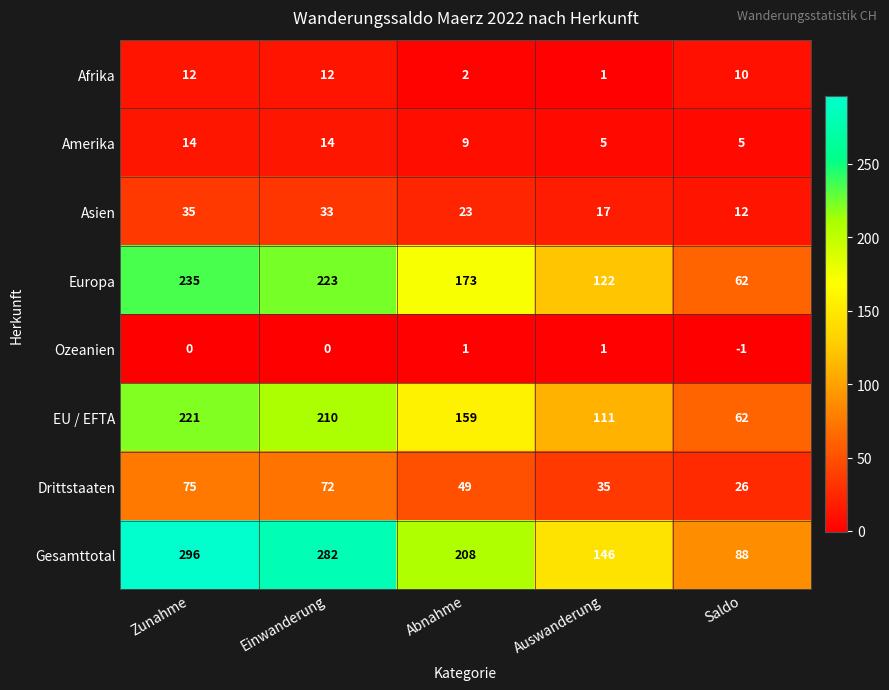

How many Amerika values are between 5 and 14?

5